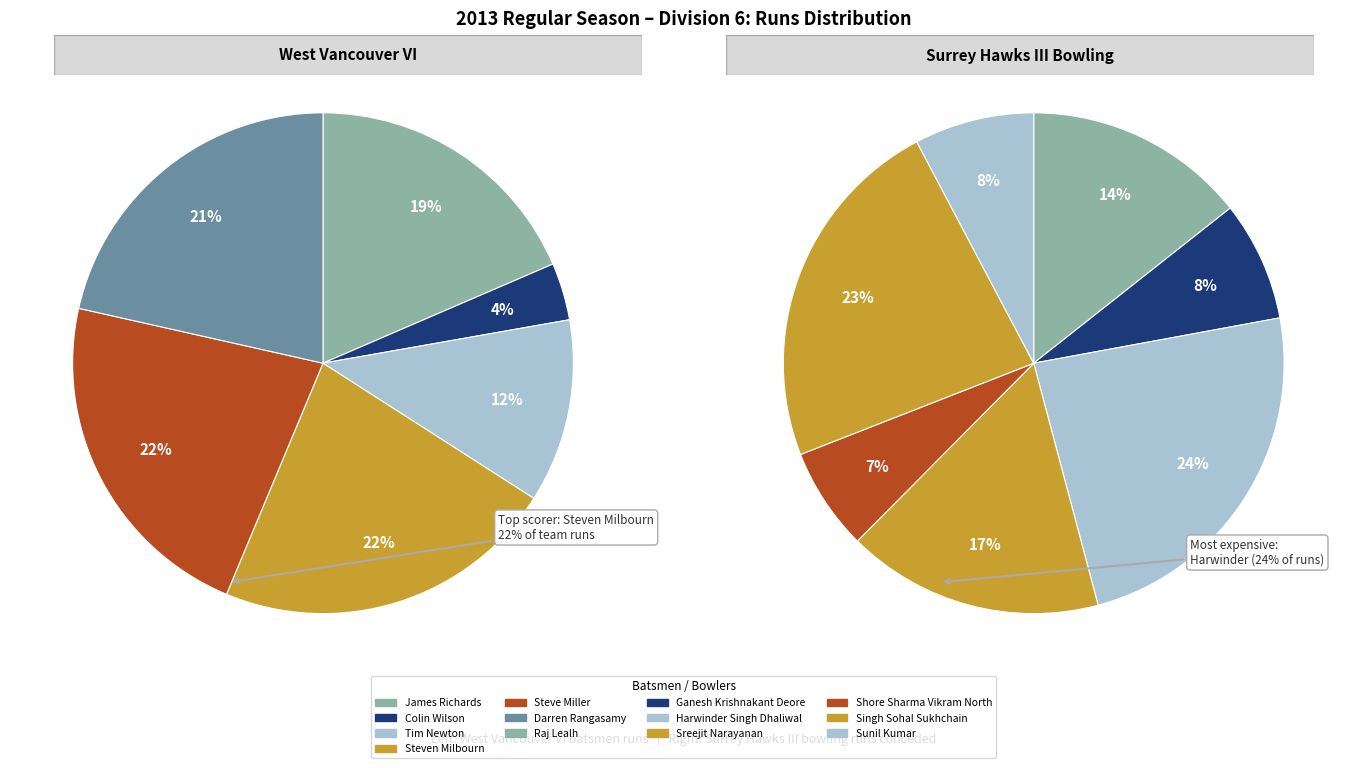

Rank the series by their average value, from highest to lowest.

West Vancouver VI, Surrey Hawks III Bowling